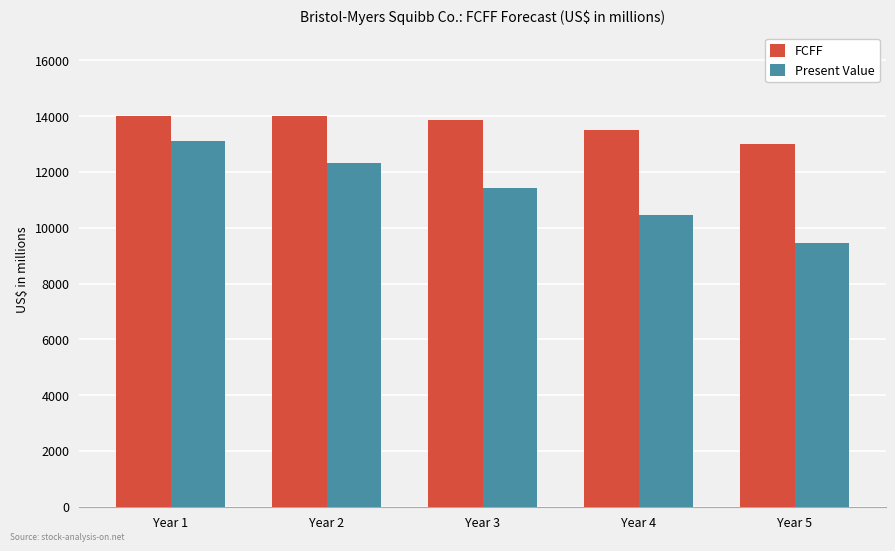

Which series has the largest range (max minus min)?

Present Value